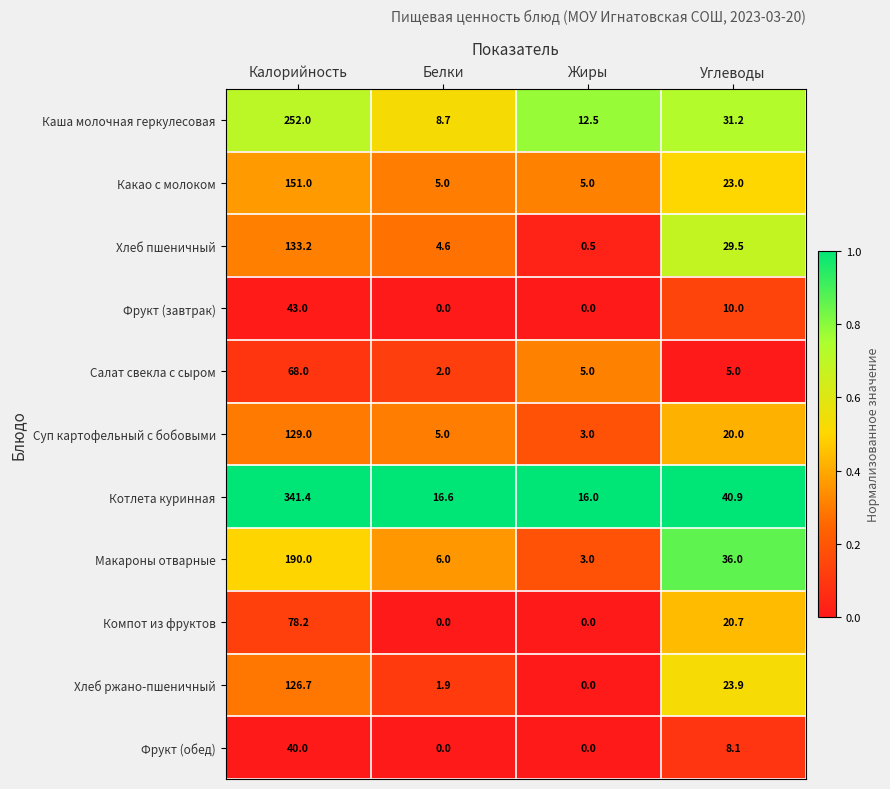

Is the value of Хлеб пшеничный at Калорийность greater than the value of Фрукт (обед) at Белки?

Yes